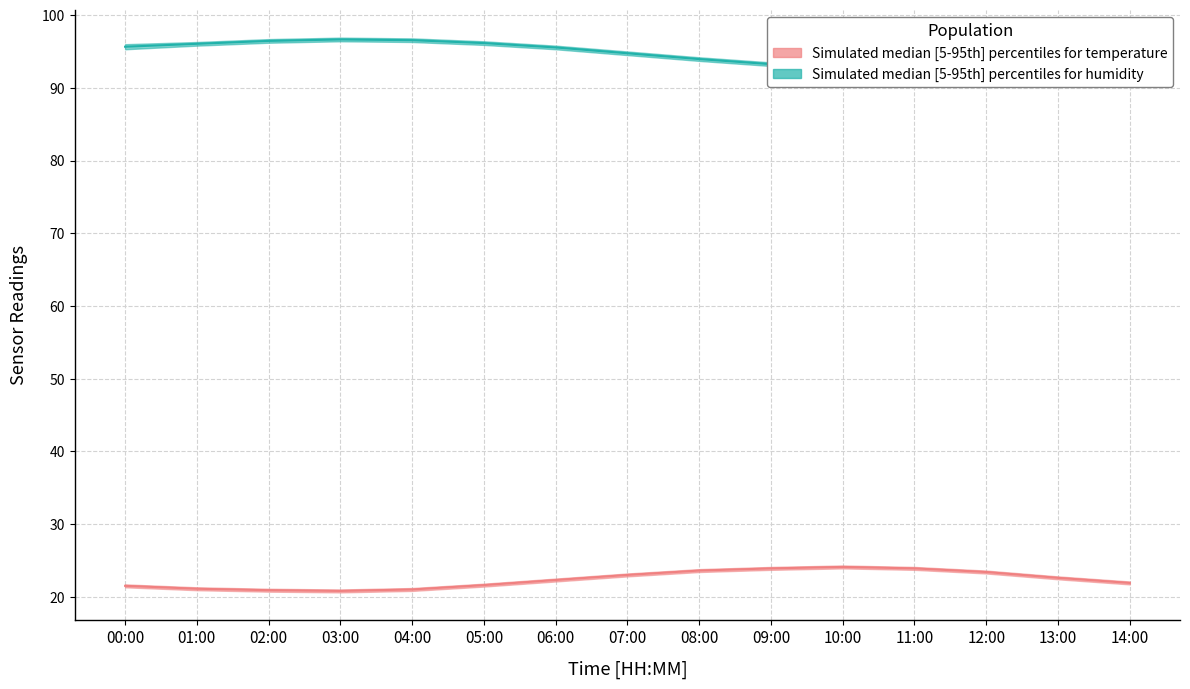

List the series in order of their peak value, lowest first.

temperature_lower, temperature_median, temperature_upper, humidity_lower, humidity_median, humidity_upper